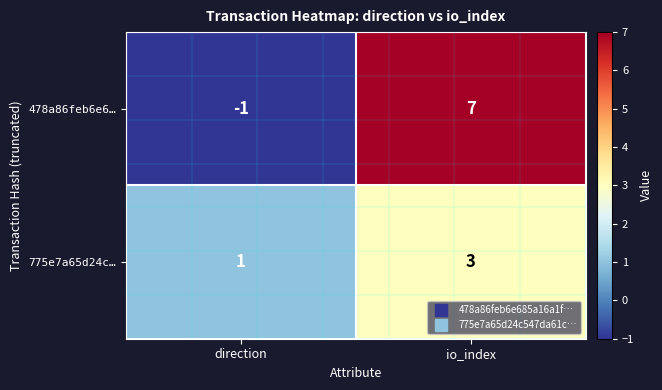

Reading right to left, transcribe all the data shown in this chart.

478a86feb6e6…: 7	-1
775e7a65d24c…: 3	1